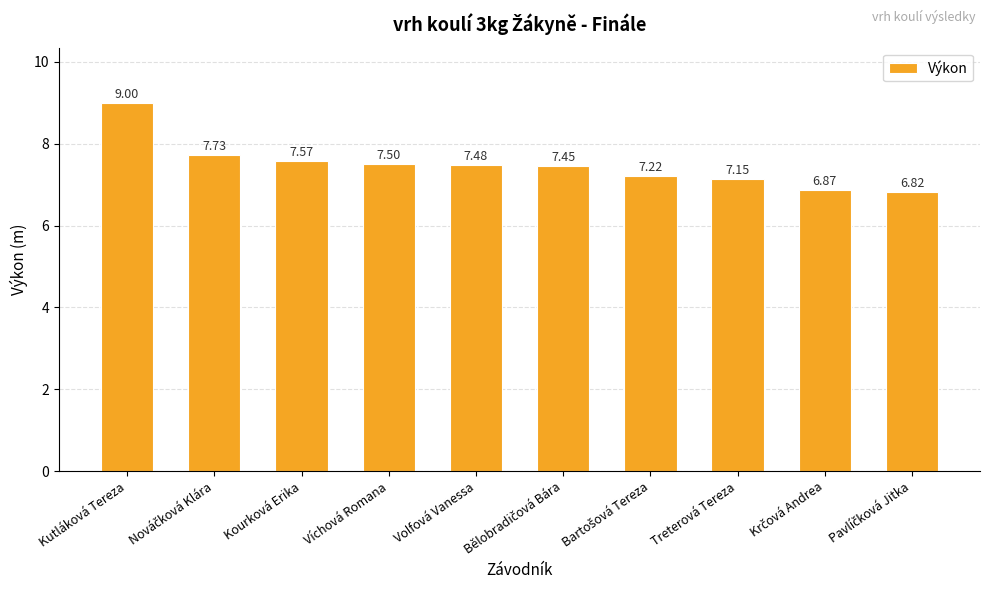

Where does the data first go above 7?

Kutláková Tereza